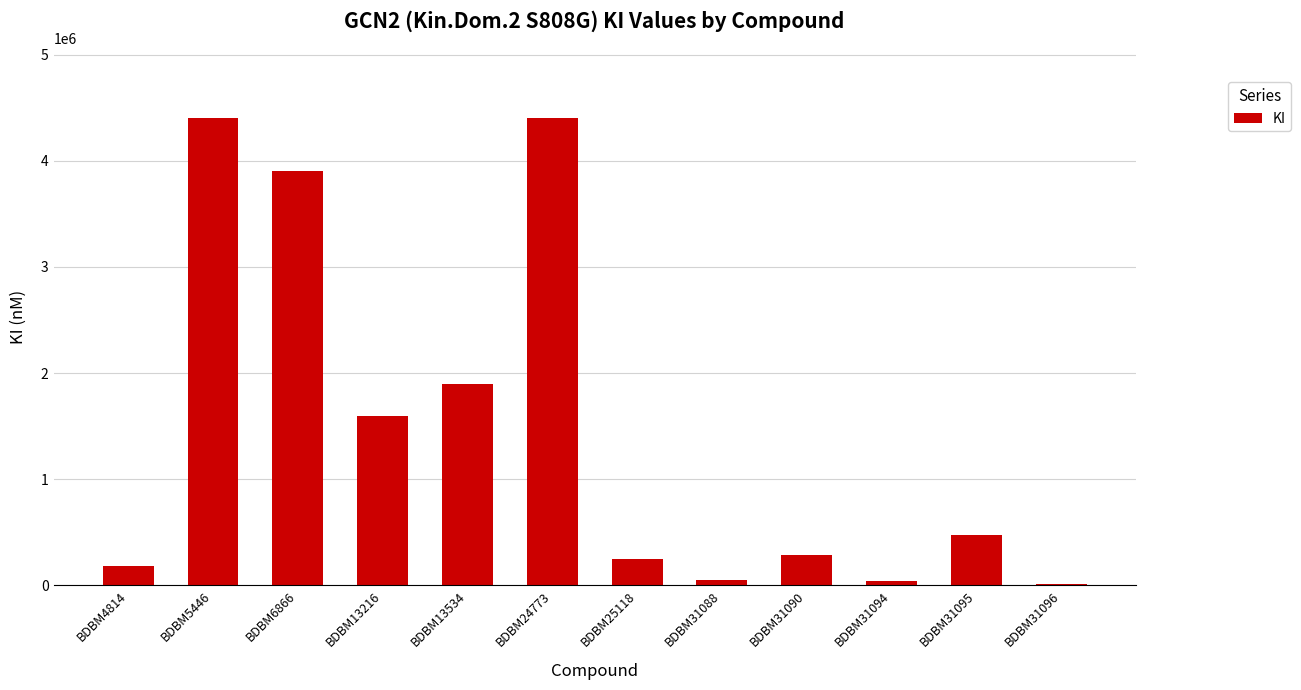

What is the change in value from BDBM4814 to BDBM31088?

-125000